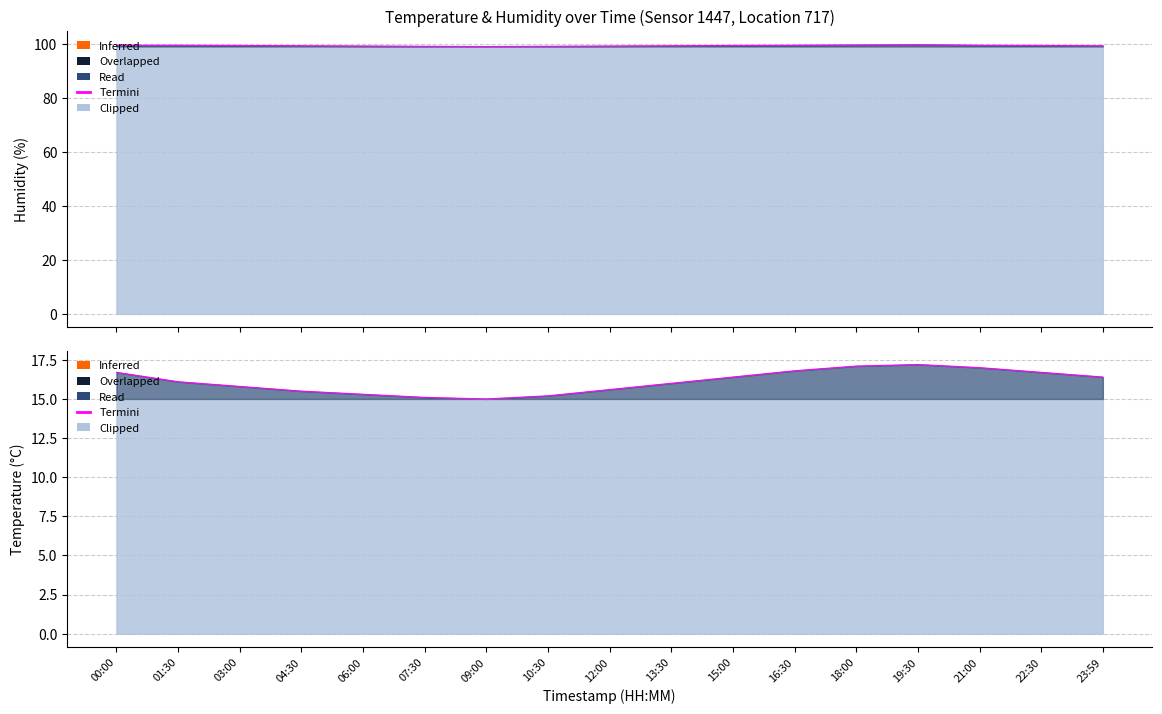

Which has a higher value, 00:00 or 18:00?

18:00